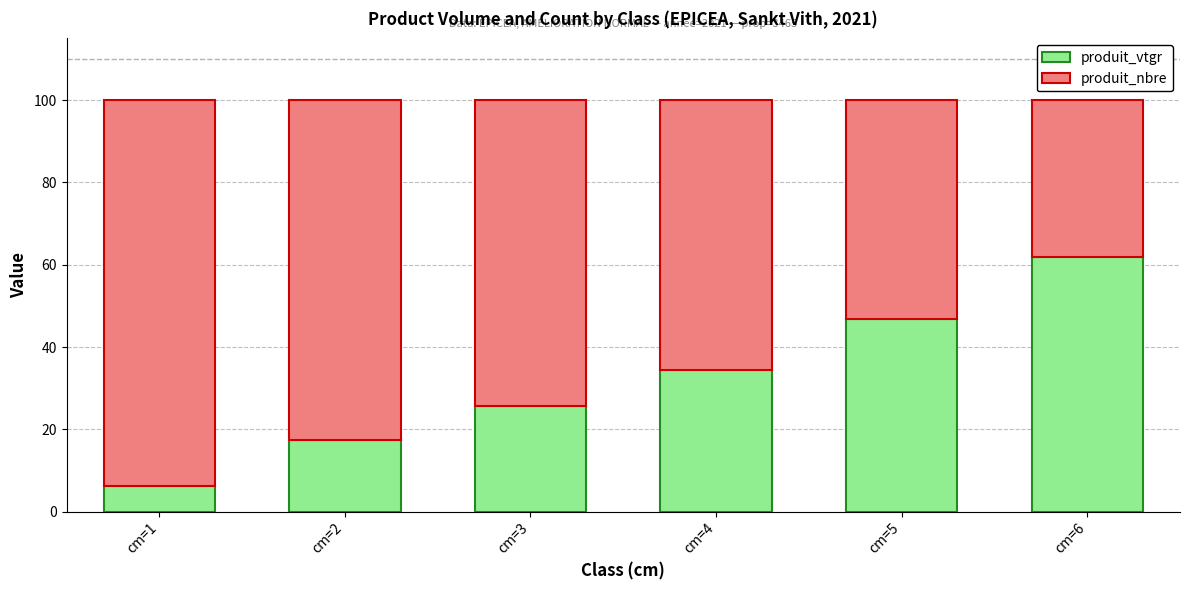

Reading left to right, what are the values for produit_vtgr?

cm=1=6.1	cm=2=17.4	cm=3=25.6	cm=4=34.4	cm=5=46.9	cm=6=61.9